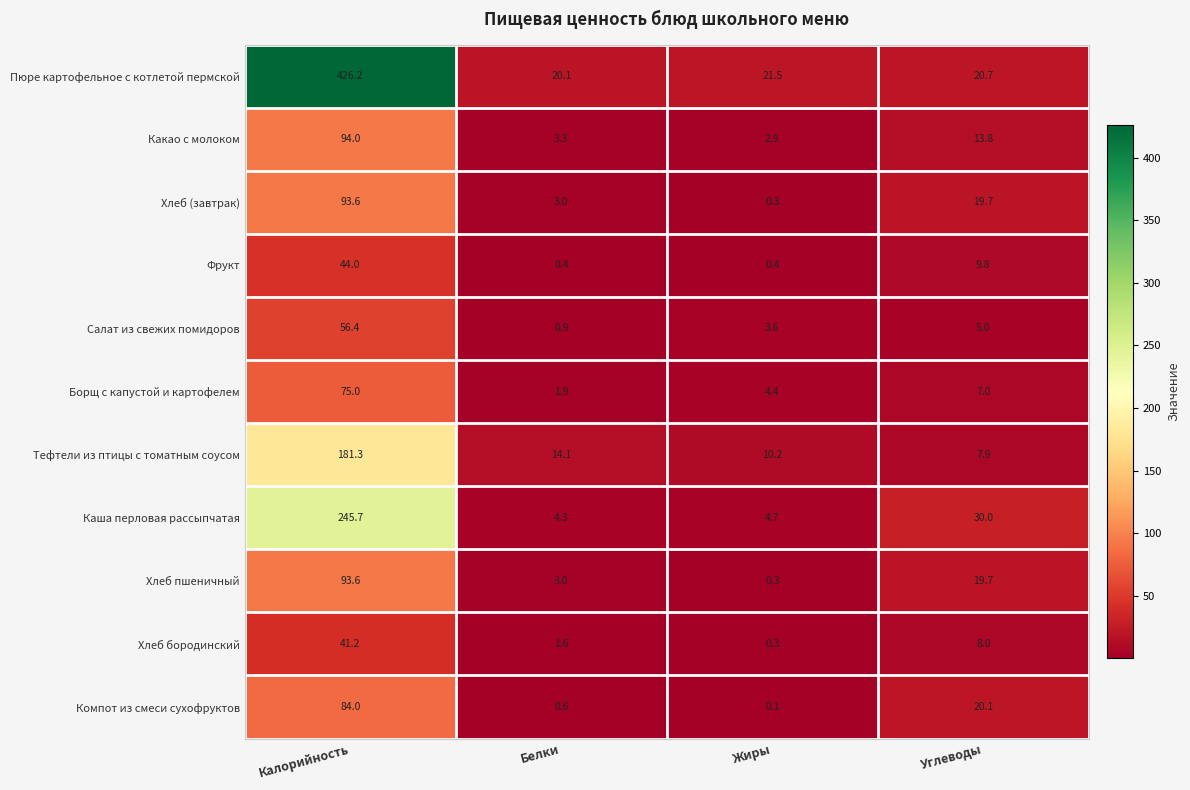

What is the maximum value shown in the chart?

426.2